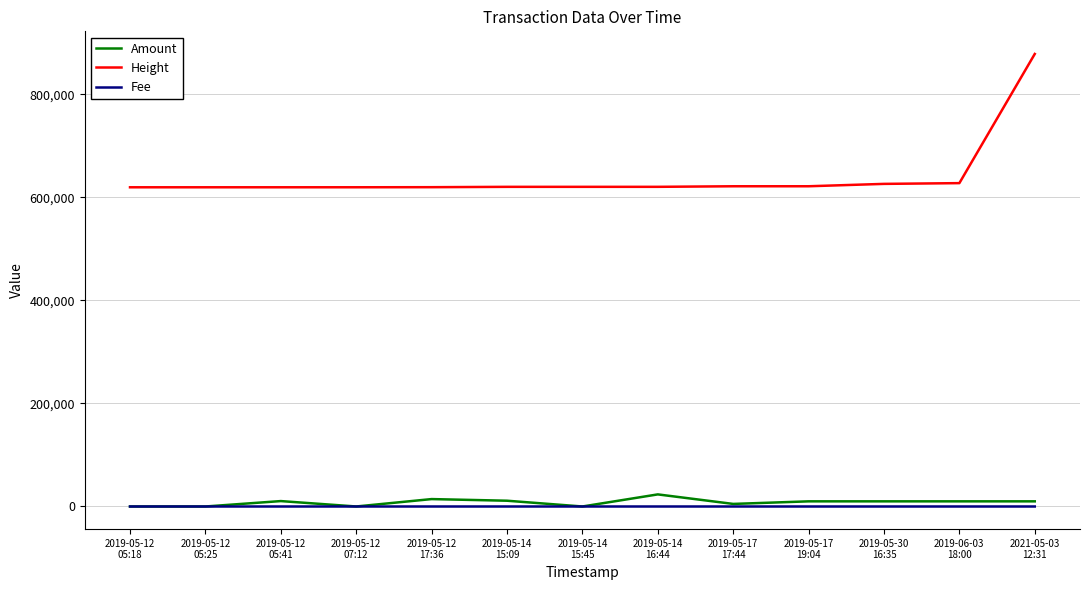

What is the total value across all series at 2019-05-14
16:44?

644210.0